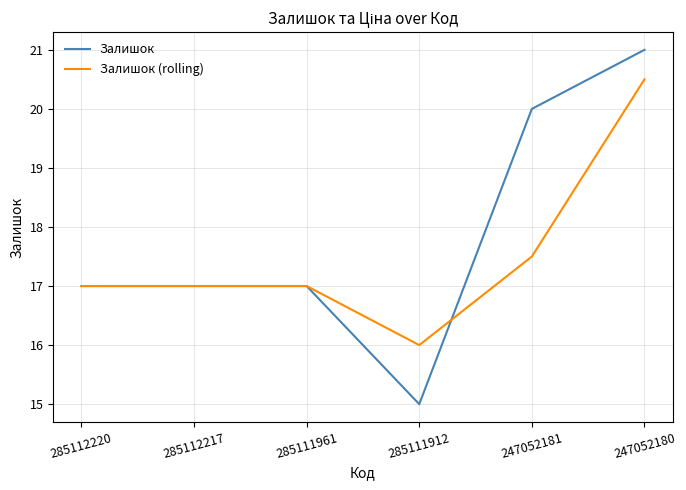

Which series changed the most between 285112217 and 285111912?

Залишок